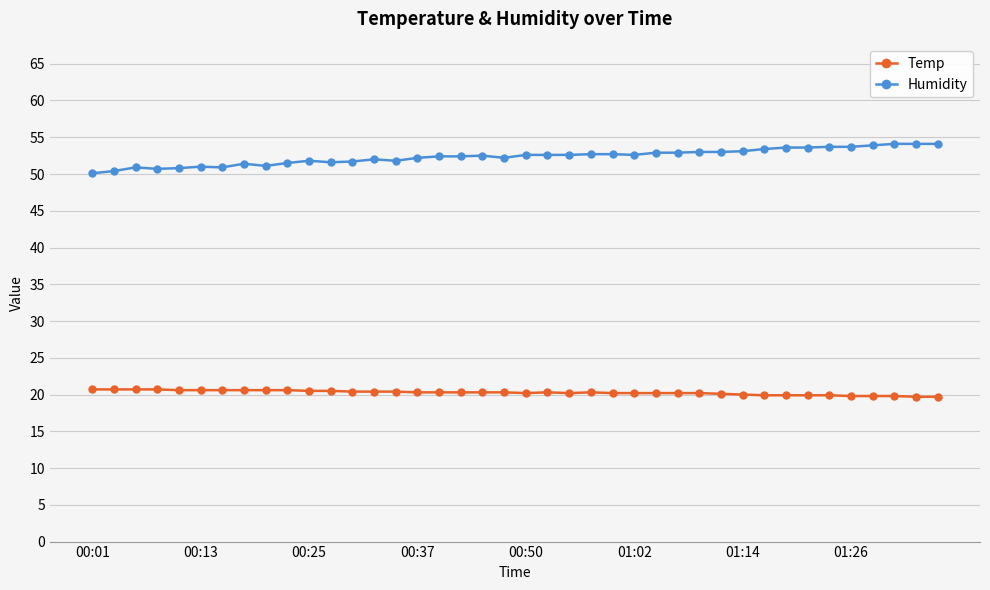

What is the difference between the second highest and minimum values in the Humidity series?

4.0